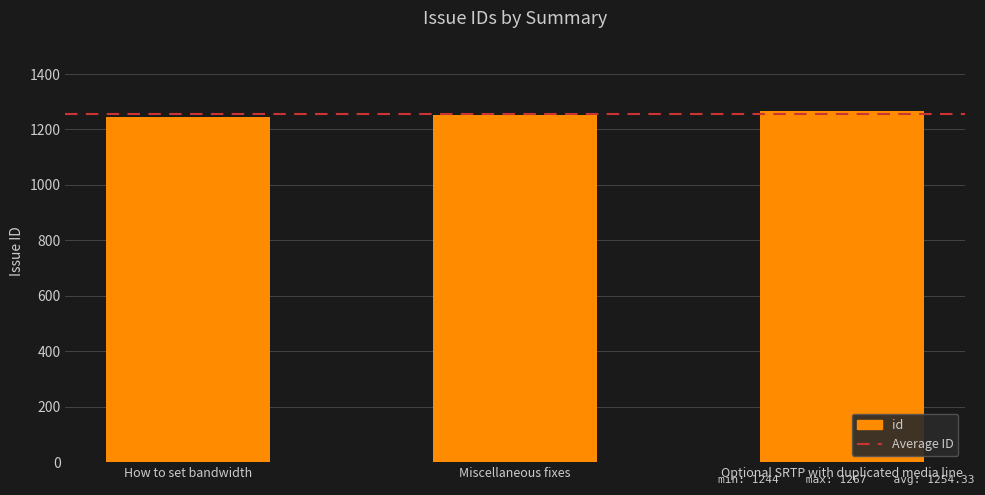

Reading left to right, transcribe all the data shown in this chart.

1244	1252	1267